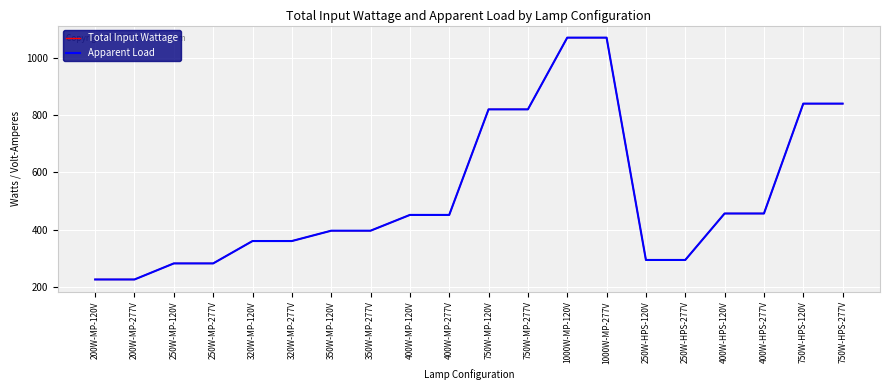

How many lines are shown in the chart?

2